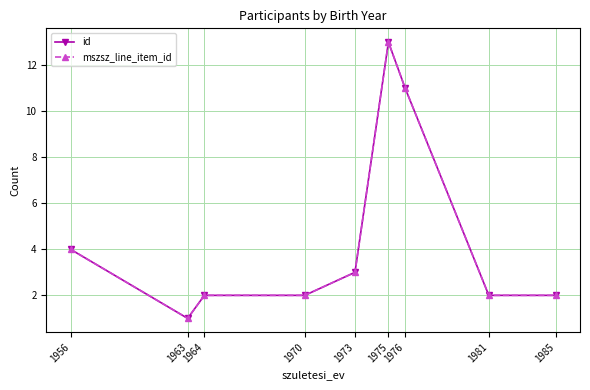

True or false: id and mszsz_line_item_id intersect in this chart.

False